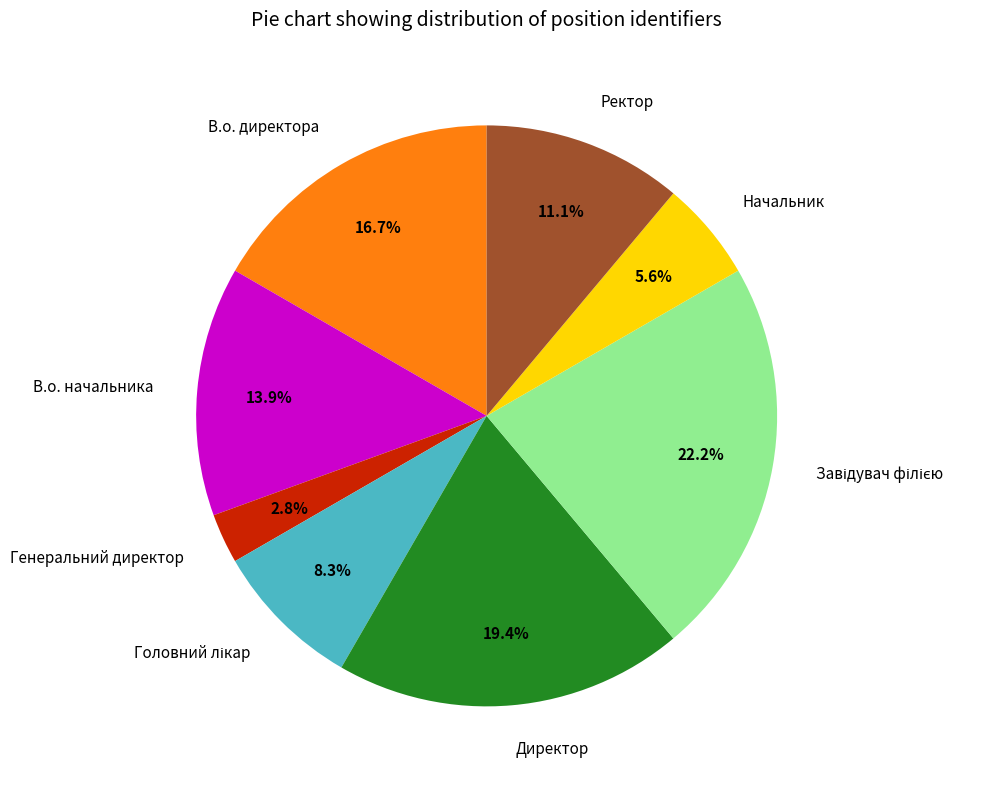

Approximately how many times larger is the value at В.о. директора compared to Ректор?

1.5